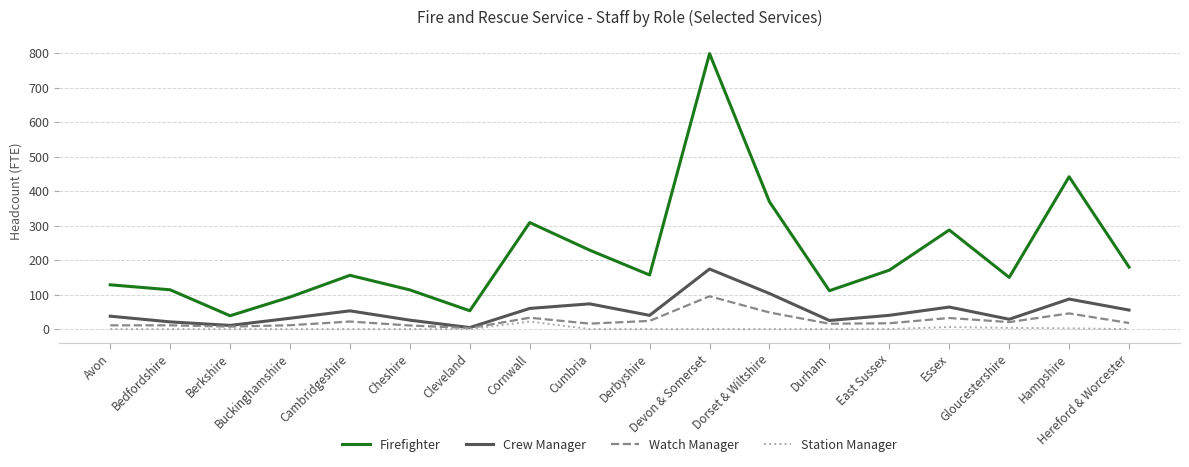

At which label does Crew Manager first exceed 40?

Cambridgeshire